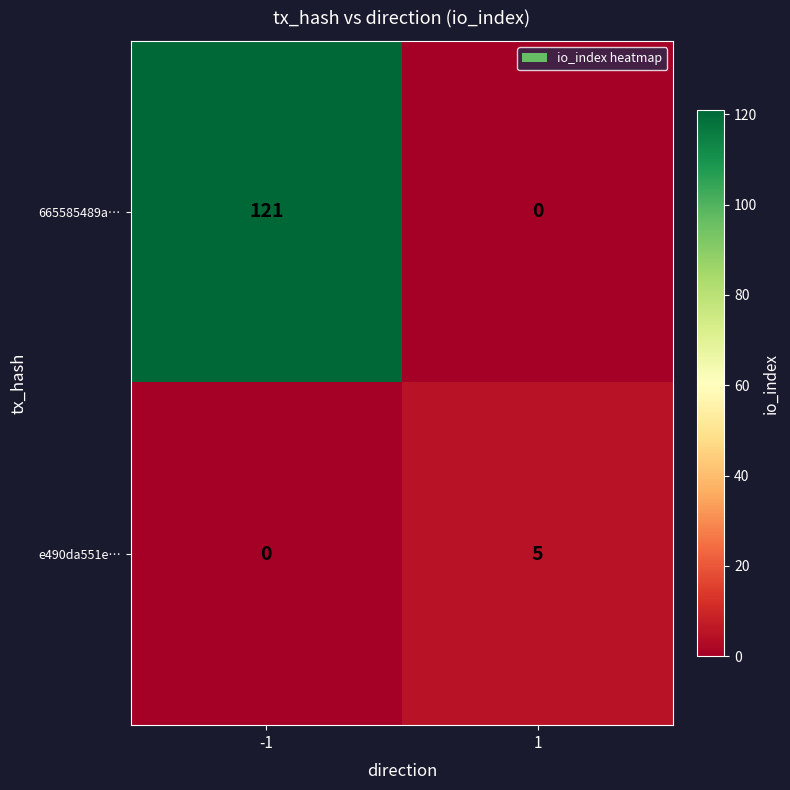

At how many categories does at least one series exceed 87?

1